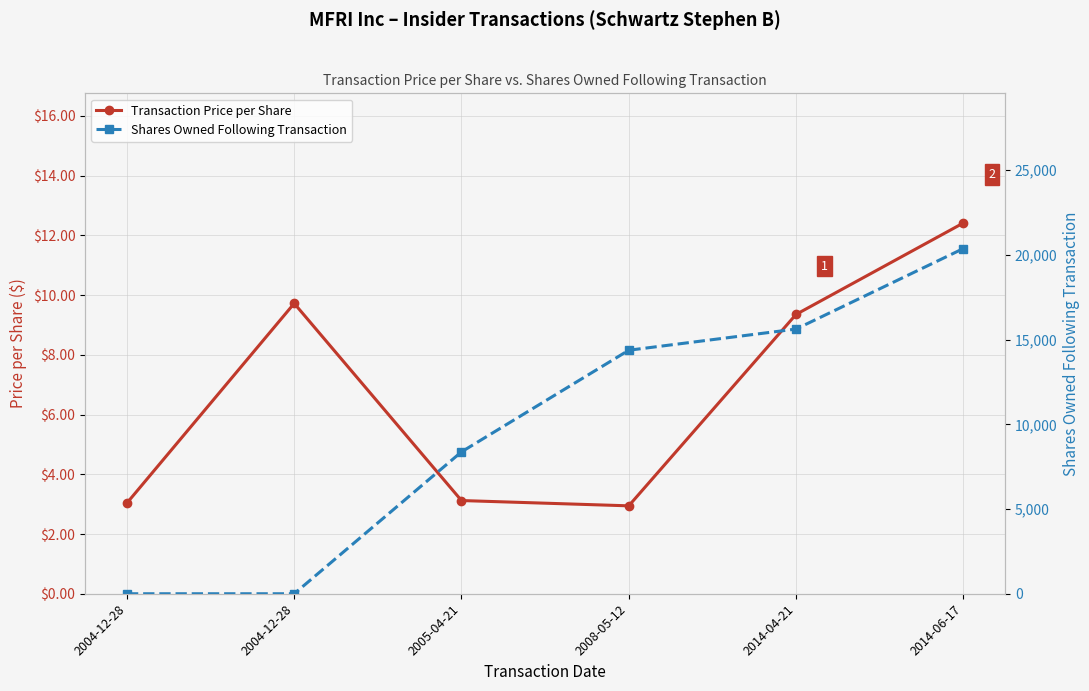

The value of Shares Owned Following Transaction at 2008-05-12 is 14375.0. True or false?

True